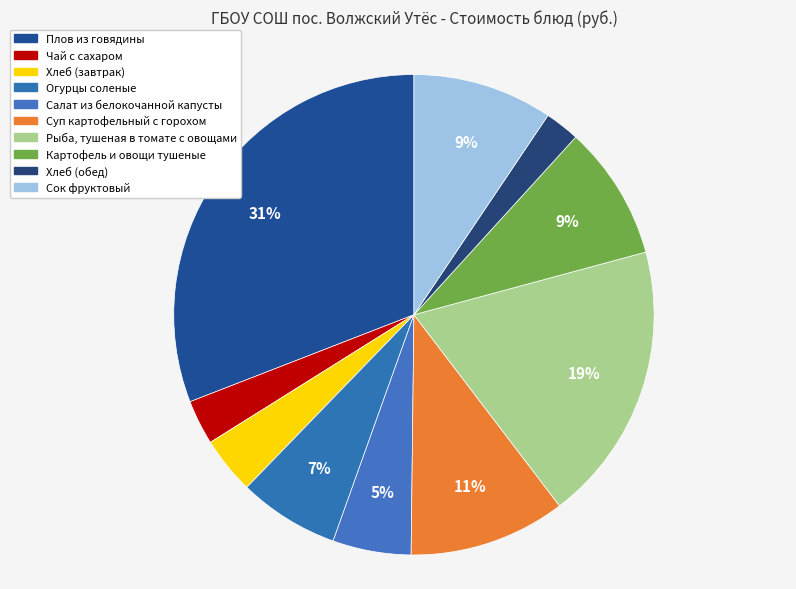

How many segments does this pie chart have?

10